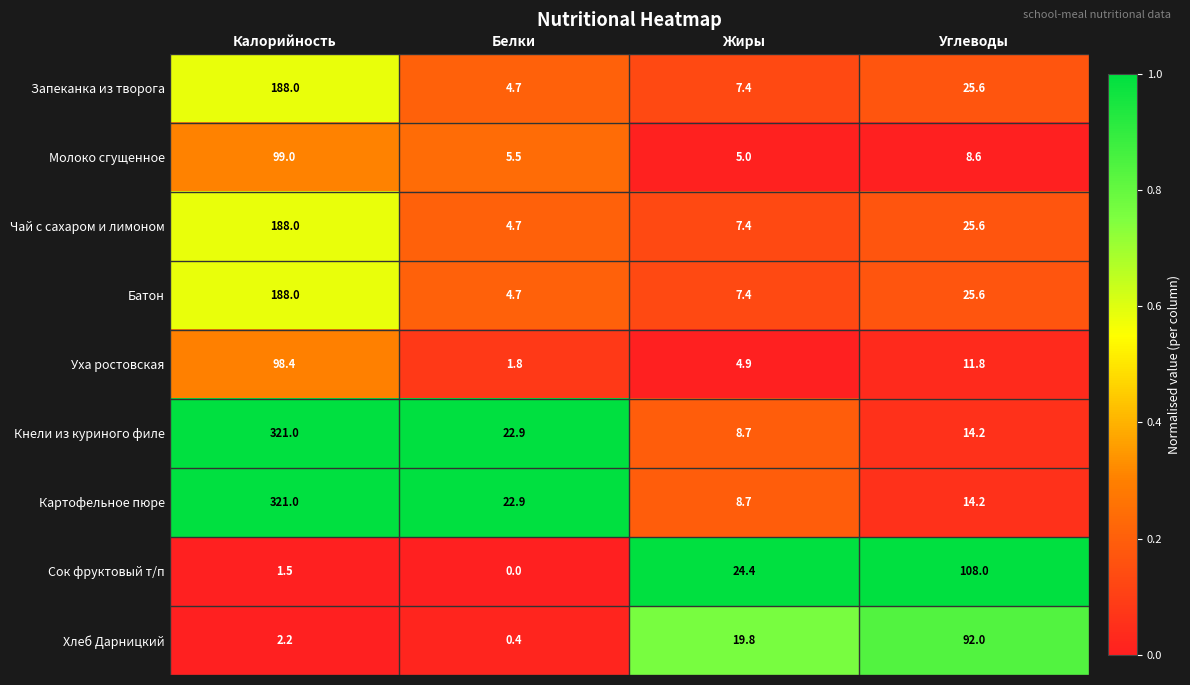

At which category is the sum across all series the highest?

Калорийность